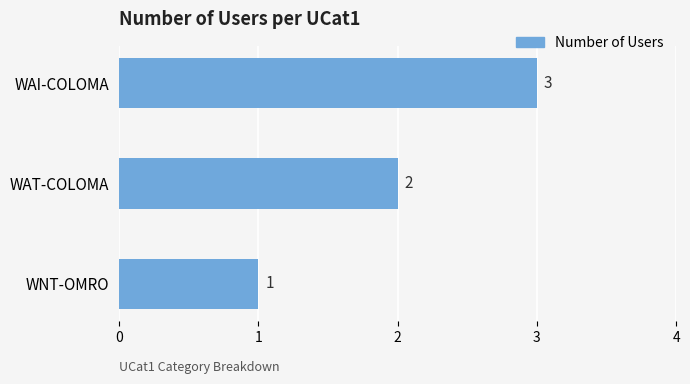

The value at WNT-OMRO is 1. True or false?

True